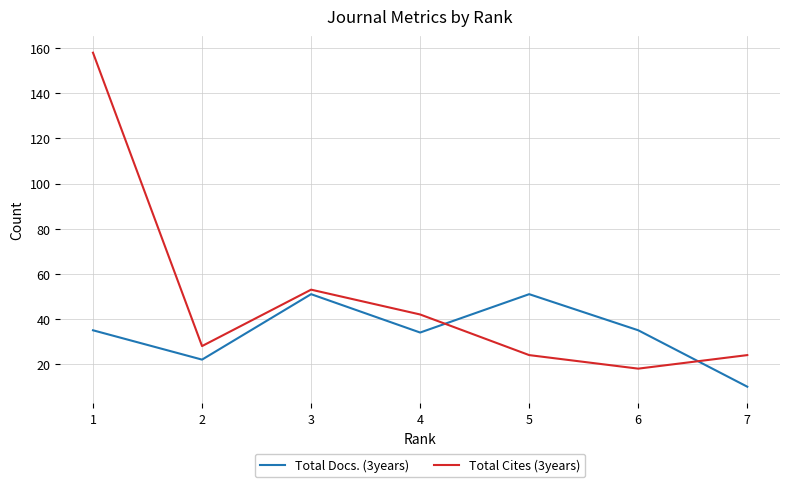

What is the total value across all series at 7?

34